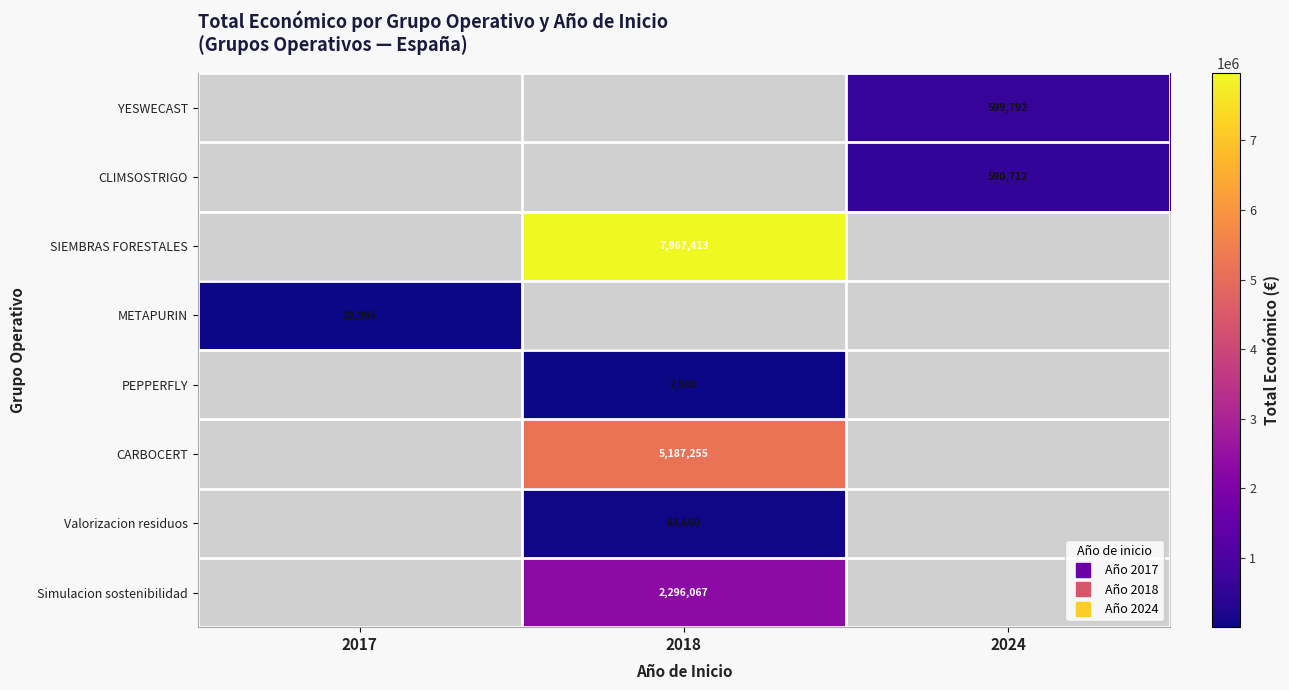

The value of PEPPERFLY at 2018 is 12442. True or false?

False